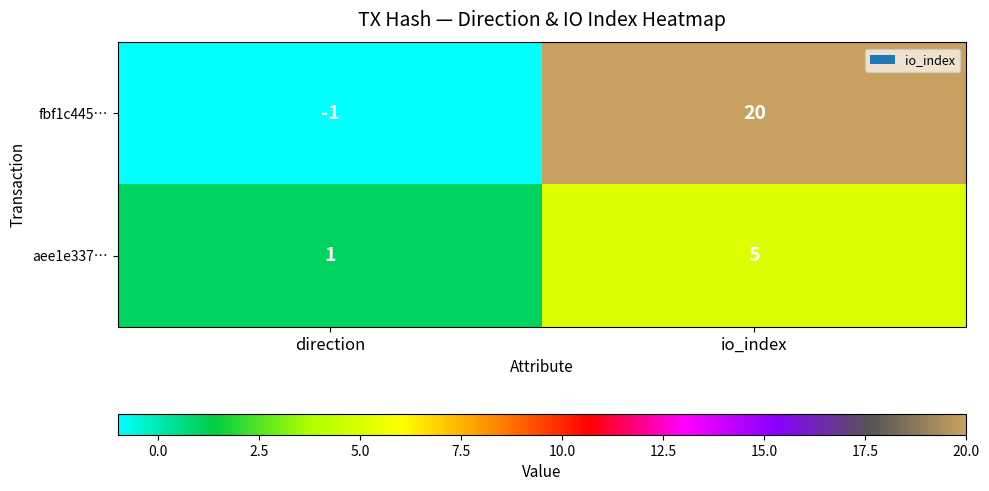

Reading left to right, transcribe all the data shown in this chart.

fbf1c445…: direction=-1	io_index=20
aee1e337…: direction=1	io_index=5